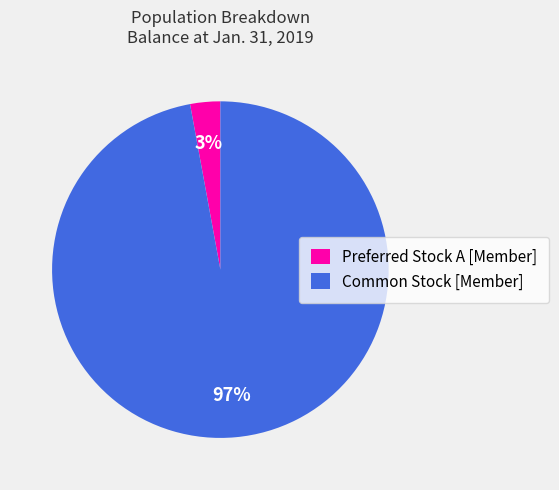

What percentage is the Common Stock [Member] slice, to the nearest percent?

97%